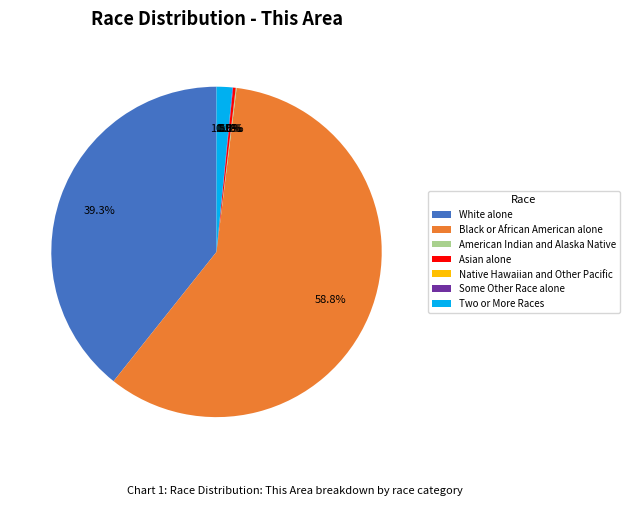

What is the majority slice?

Black or African American alone